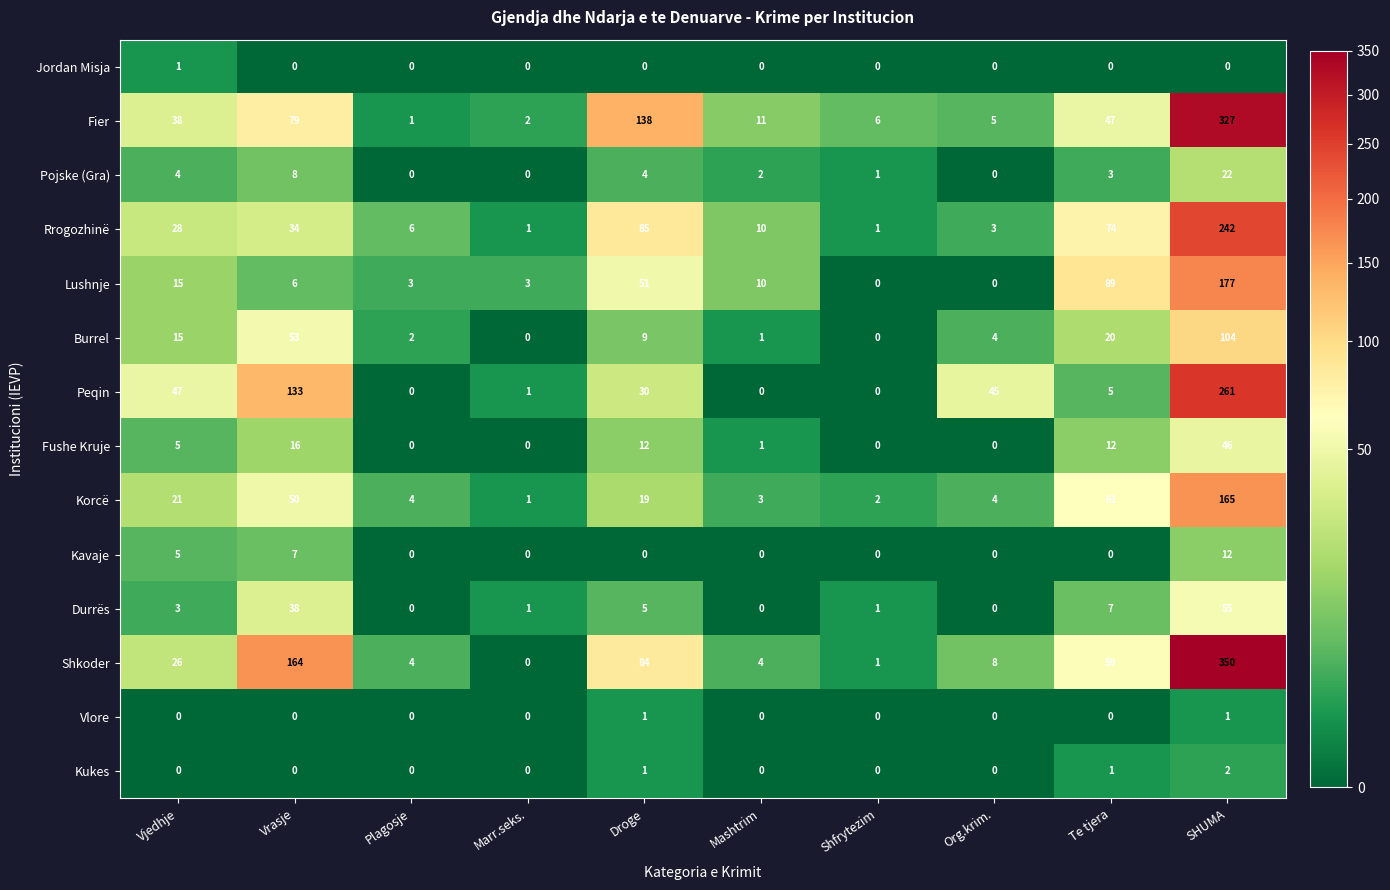

Count the Vlore values in the range 0 to 1.

10